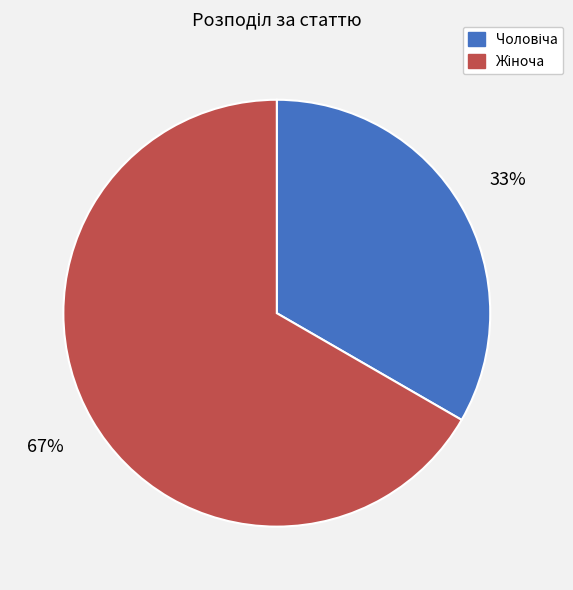

Does any single category account for the majority?

Yes